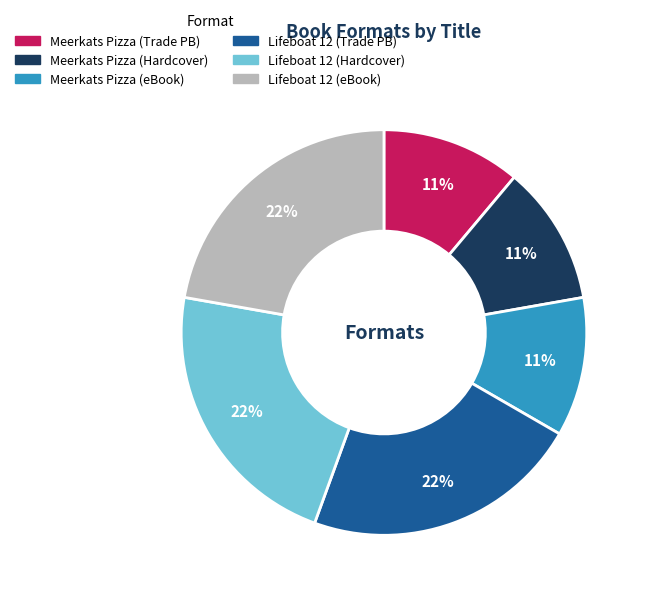

To the nearest percent, what is the difference between the largest and smallest slice percentages?

11%